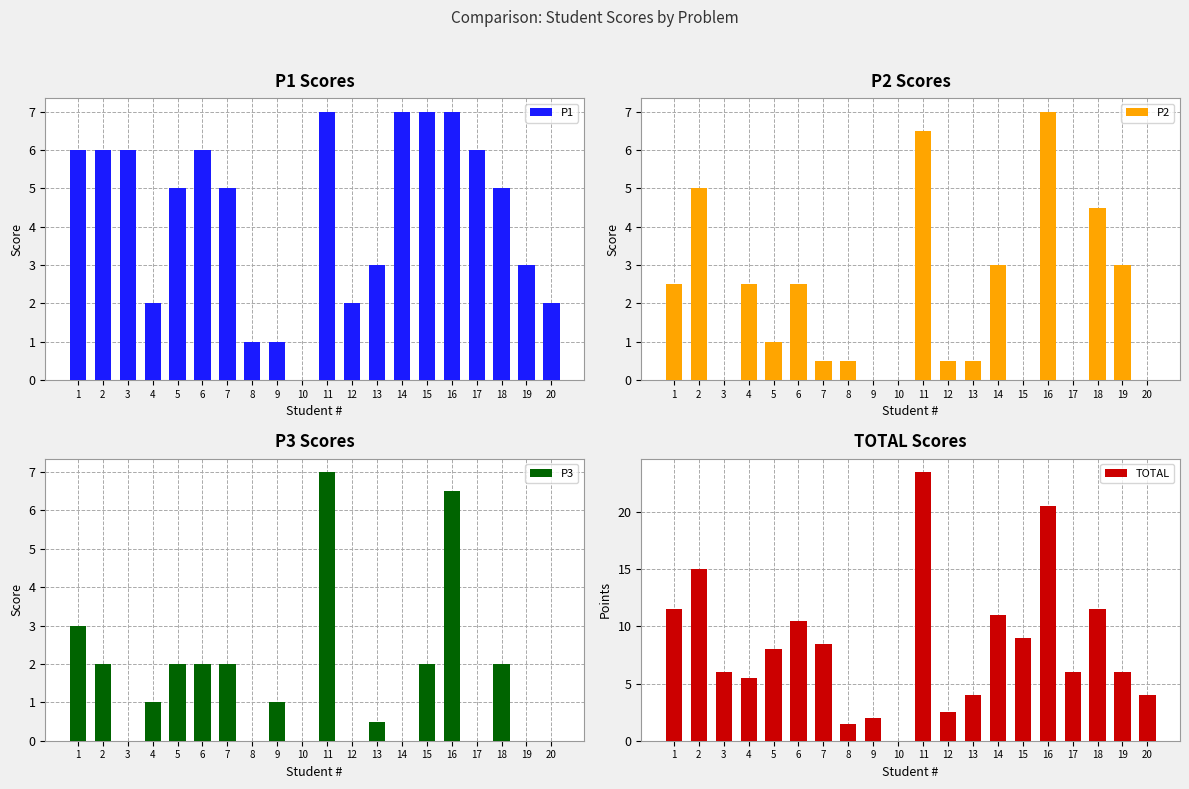

How many series are shown in this chart?

4